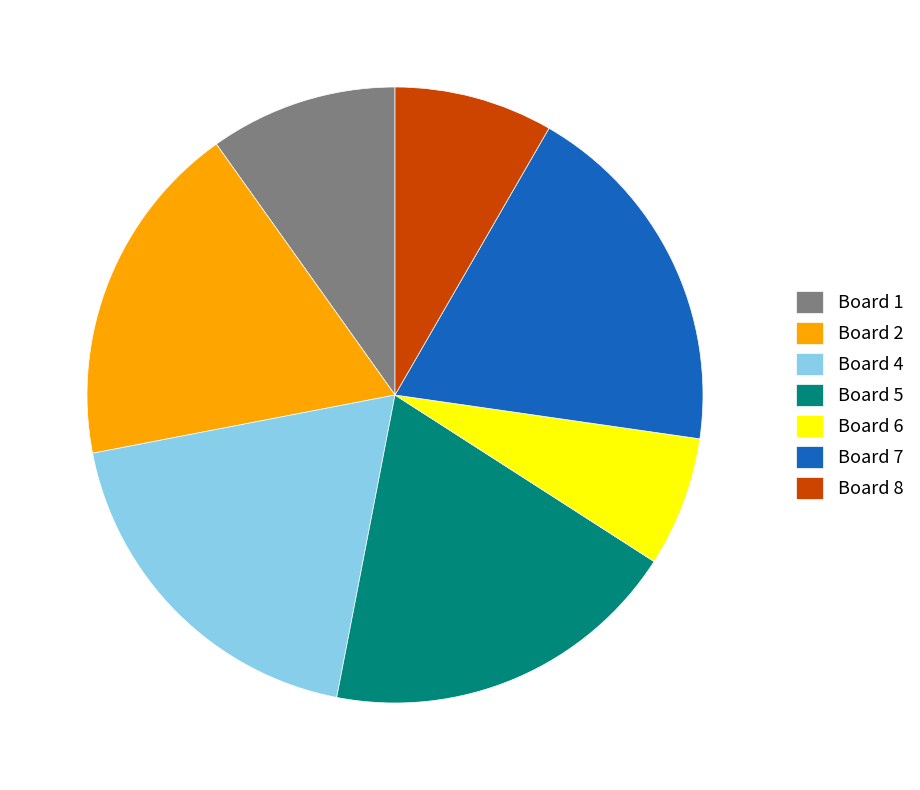

Which category has the smallest portion of the pie?

Board 6